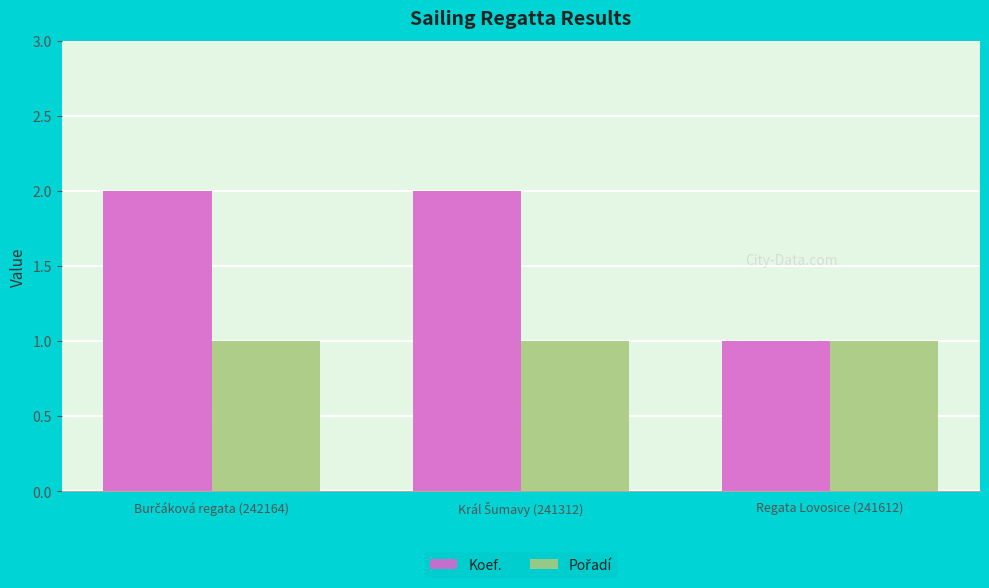

Which series has the largest range (max minus min)?

Koef.